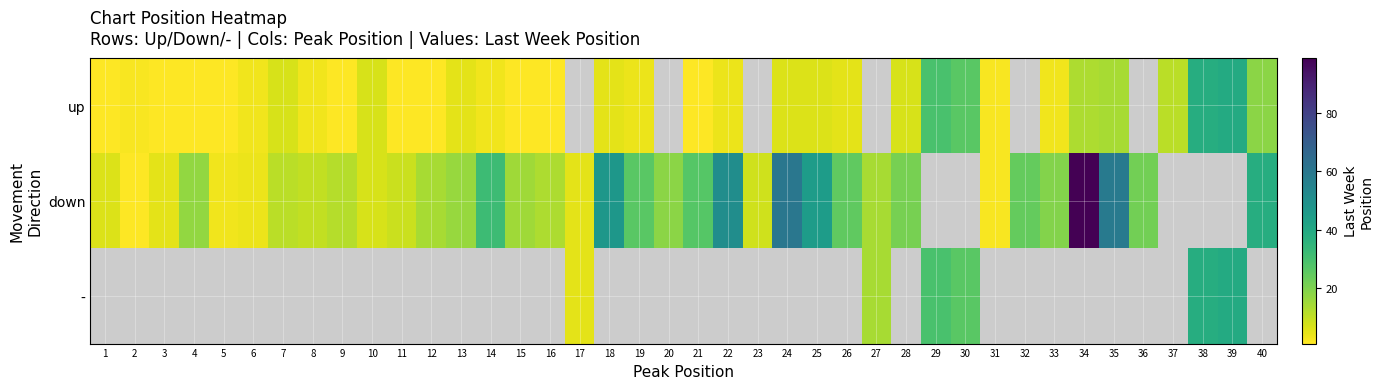

Which series has the largest range (max minus min)?

down